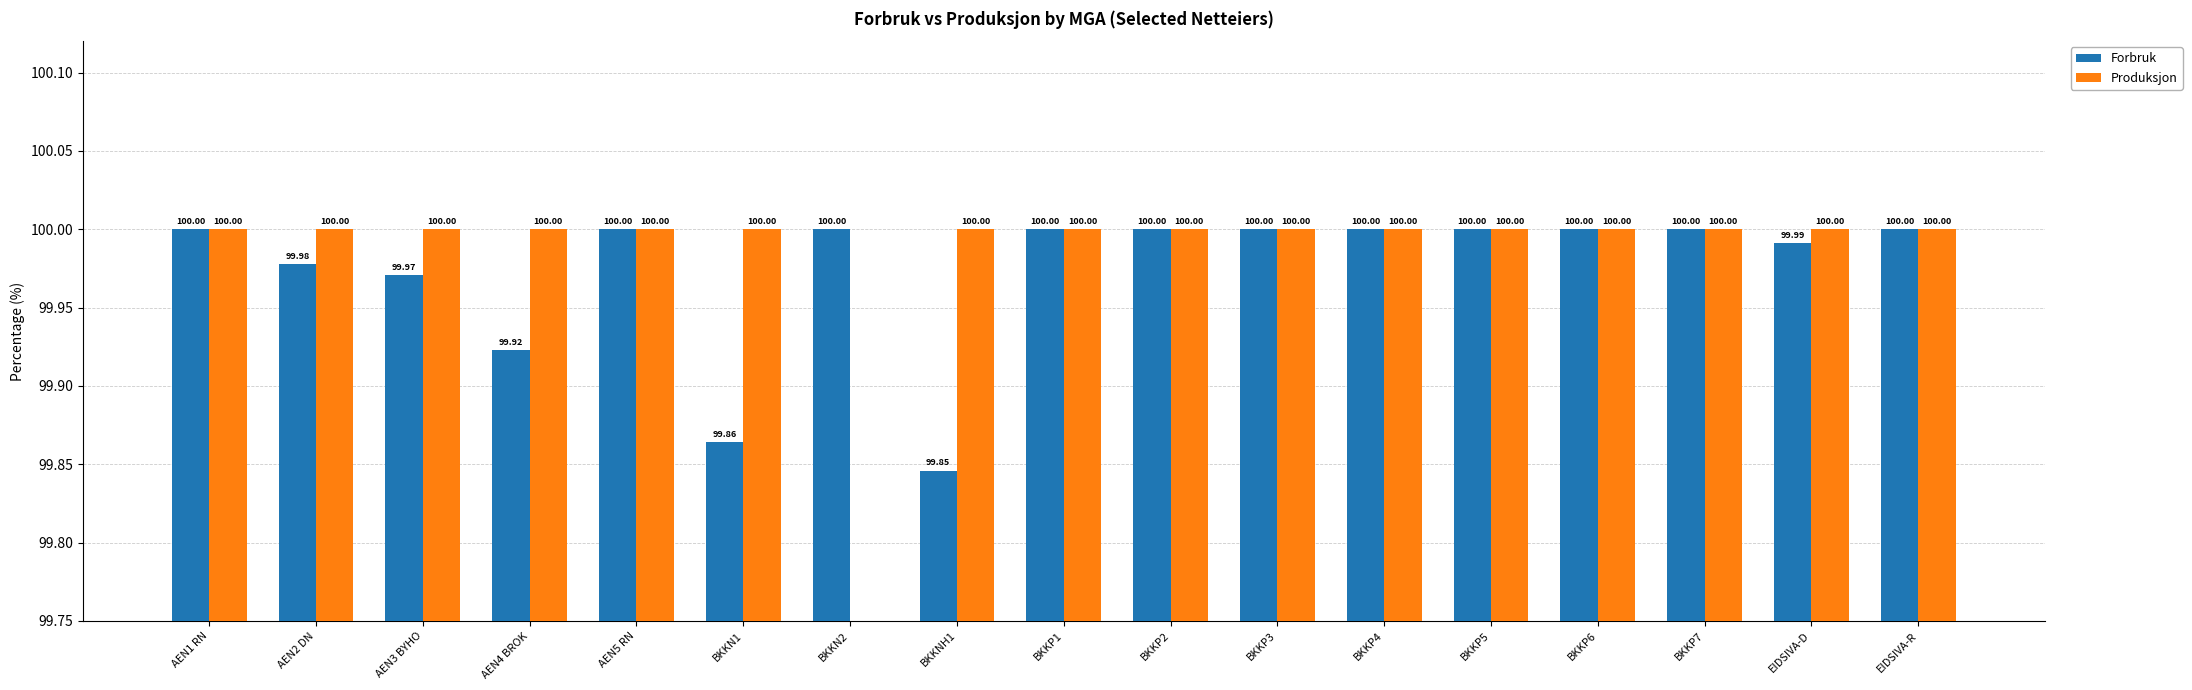

What is the label of the 9th bar from the right?

BKKP1